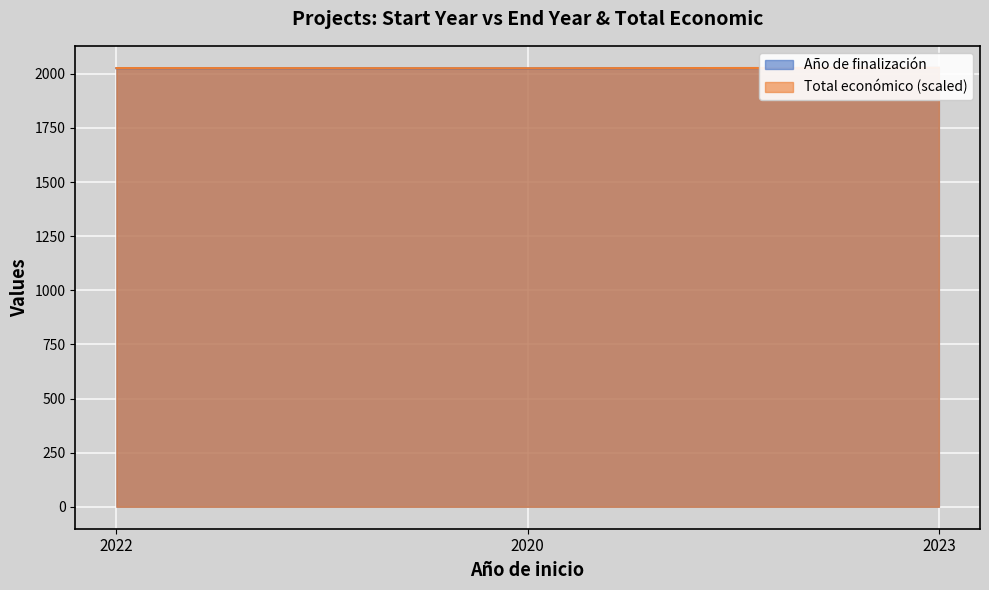

The Año de finalización series shows 2898.9 at 2022. True or false?

False